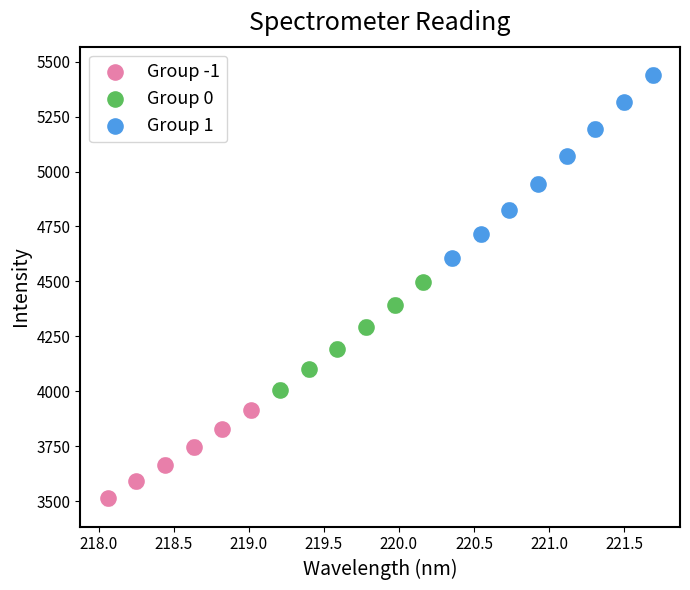

Which series contains the highest Y value?

Group 1